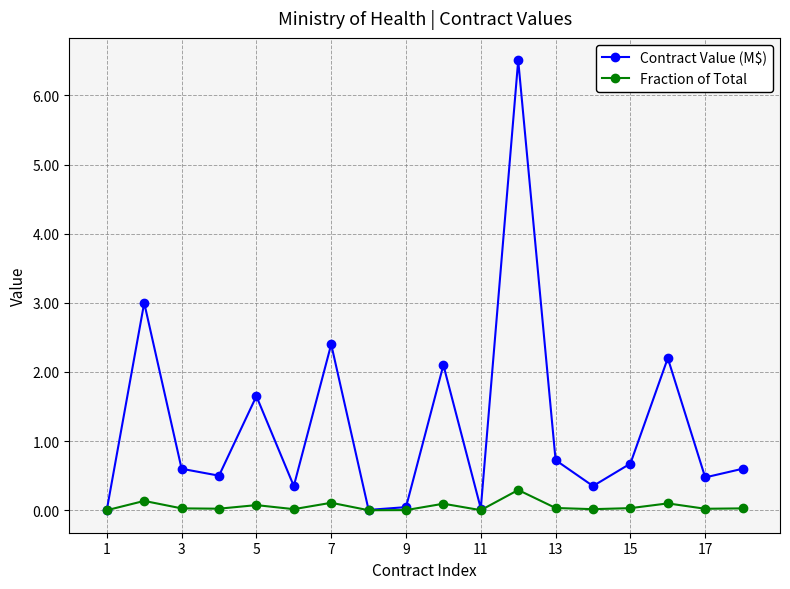

How many lines are shown in the chart?

2